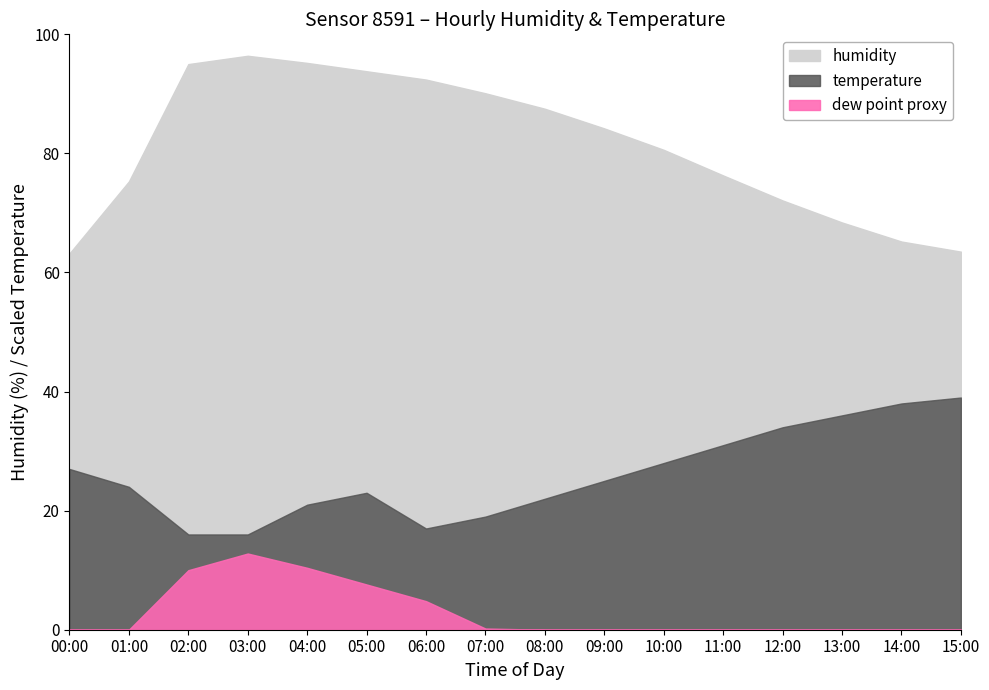

At how many categories does at least one series exceed 65?

14